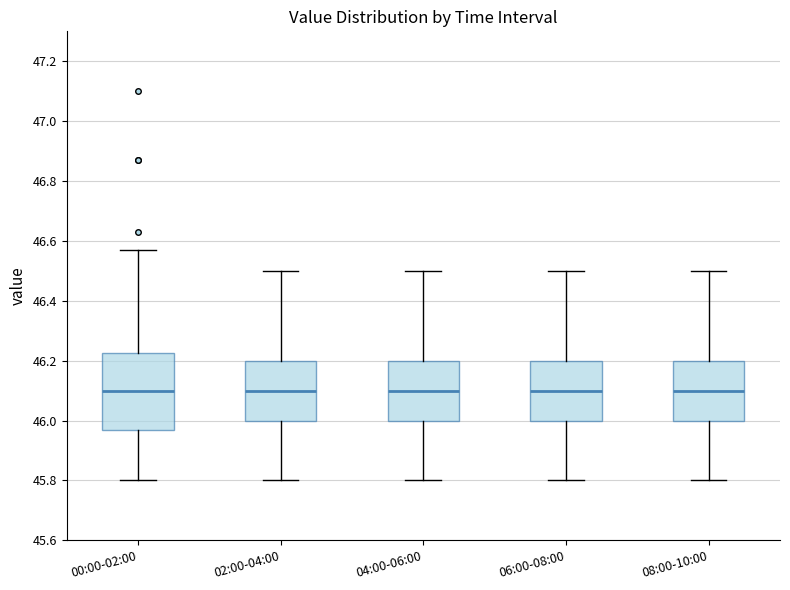

Which box is the tallest, from its lower edge to its upper edge?

00:00-02:00